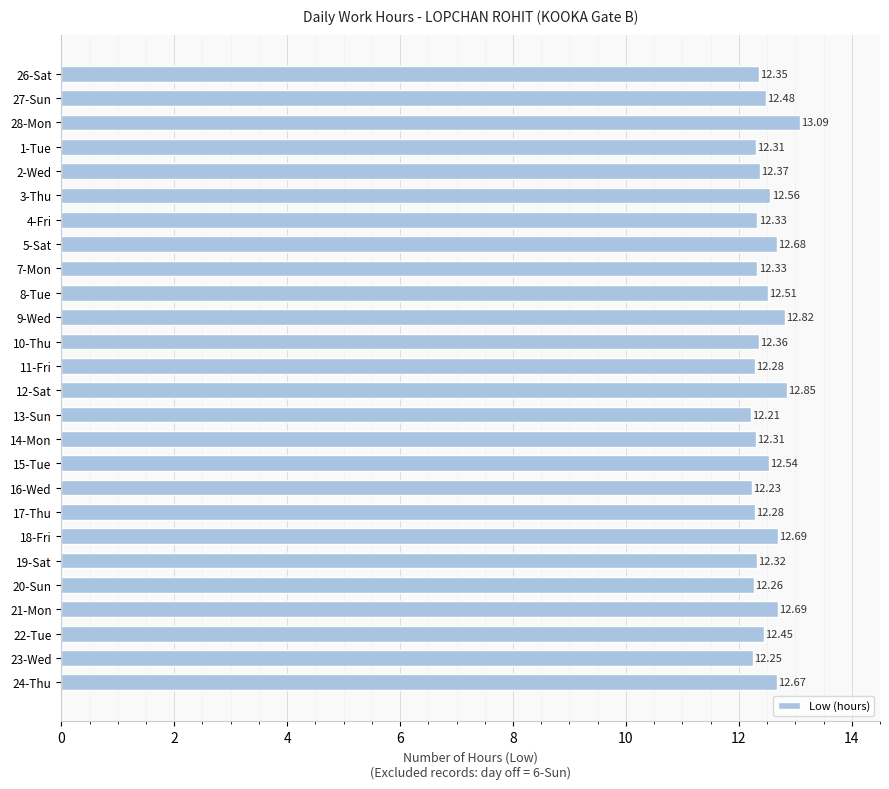

What is the sum of the values at 2-Wed and 3-Thu?

24.9